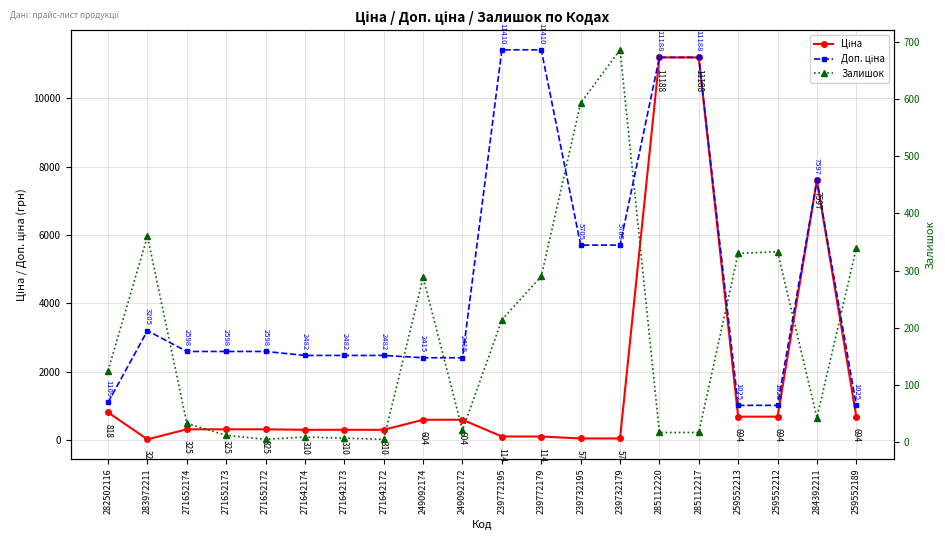

Rank the categories by Доп. ціна value from highest to lowest.

239772195, 239772179, 285112220, 285112217, 284392211, 239732195, 239732179, 283972211, 271652174, 271652173, 271652172, 271642174, 271642173, 271642172, 249092174, 249092172, 282502116, 259552213, 259552212, 259552189